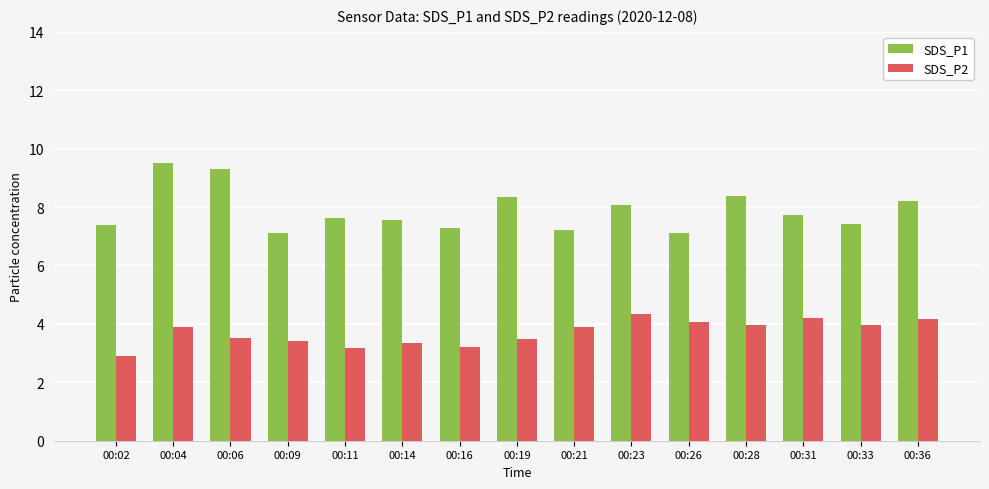

At which label is SDS_P1 closest to 8?

00:23